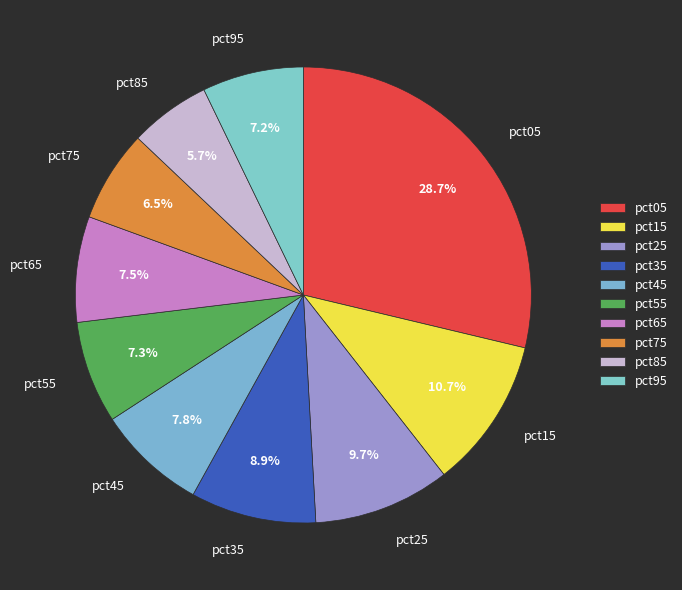

Does pct05 represent more than half of the total?

No